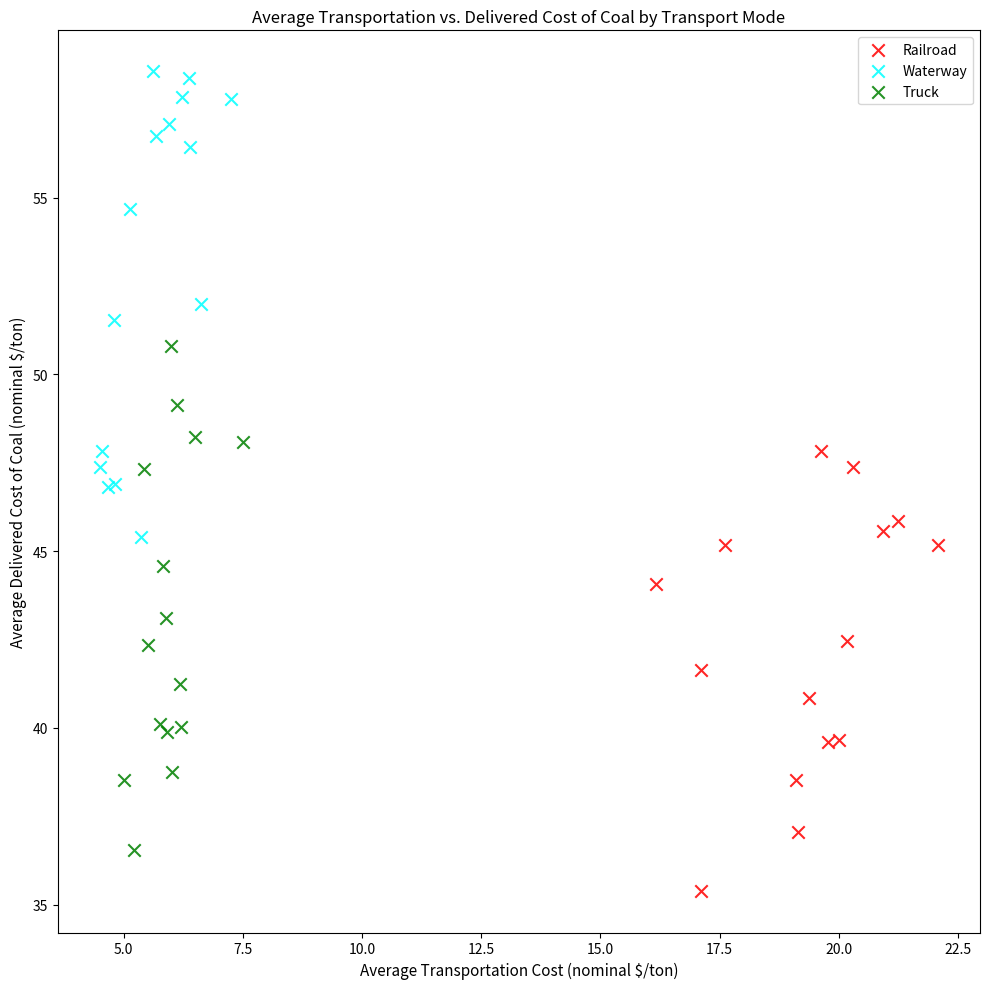

Which series has the widest spread of Y values?

Truck